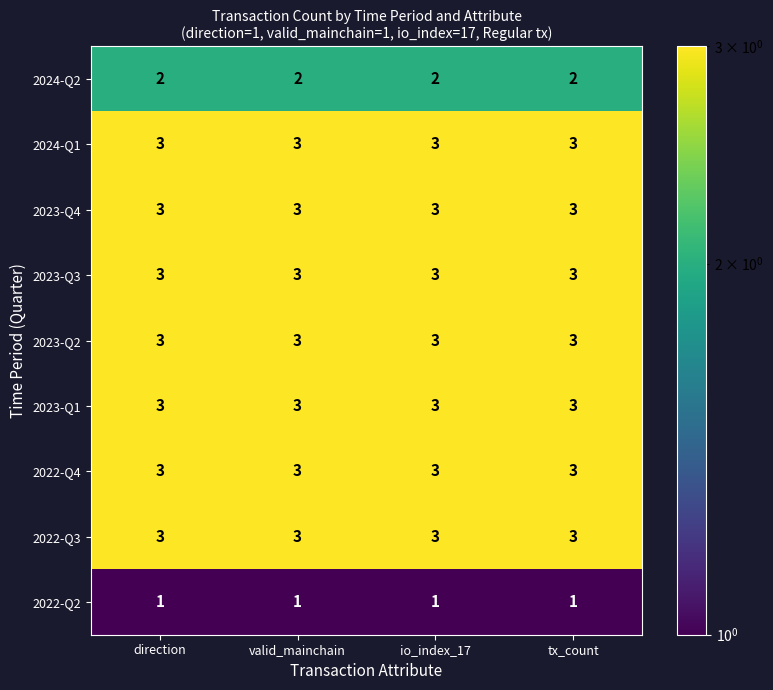

What is the sum of the 2023-Q2 values at direction and tx_count?

6